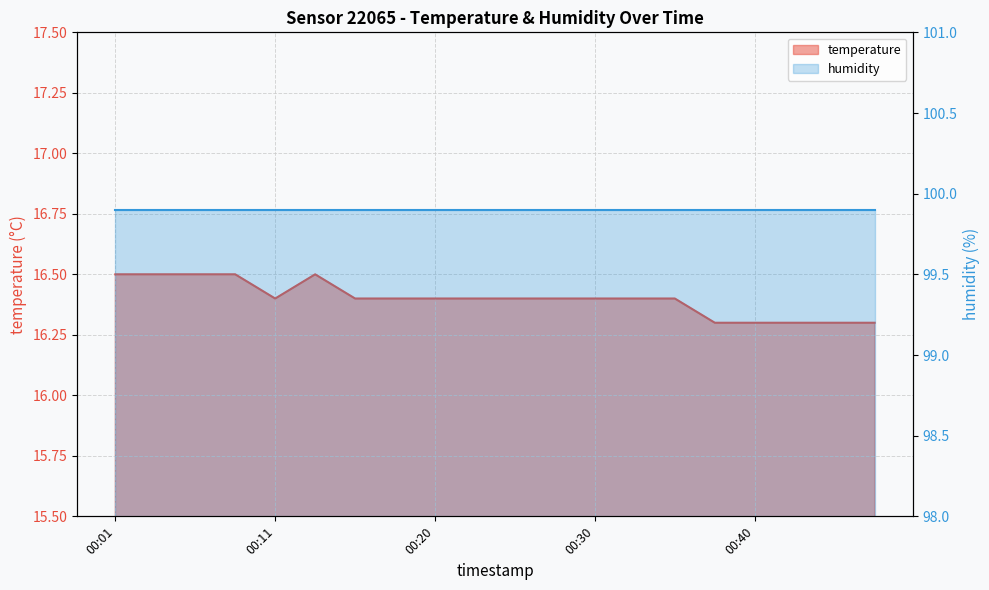

Reading right to left, list all the values displayed in this chart.

00:47=16.3	00:45=16.3	00:42=16.3	00:40=16.3	00:37=16.3	00:35=16.4	00:33=16.4	00:30=16.4	00:28=16.4	00:25=16.4	00:23=16.4	00:20=16.4	00:18=16.4	00:16=16.4	00:13=16.5	00:11=16.4	00:08=16.5	00:06=16.5	00:03=16.5	00:01=16.5